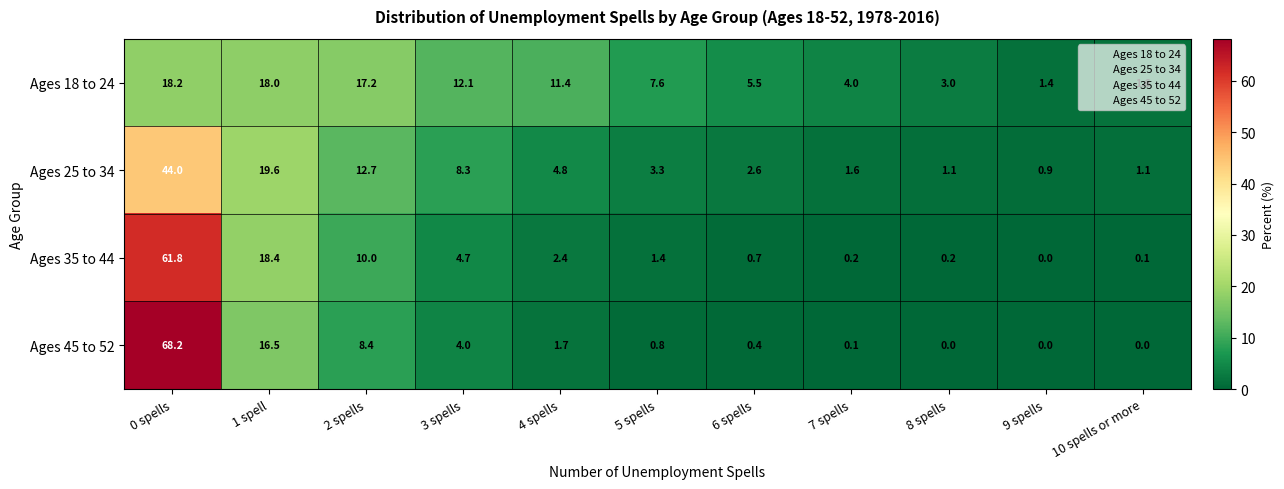

Read the Ages 18 to 24 value at 10 spells or more.

1.6